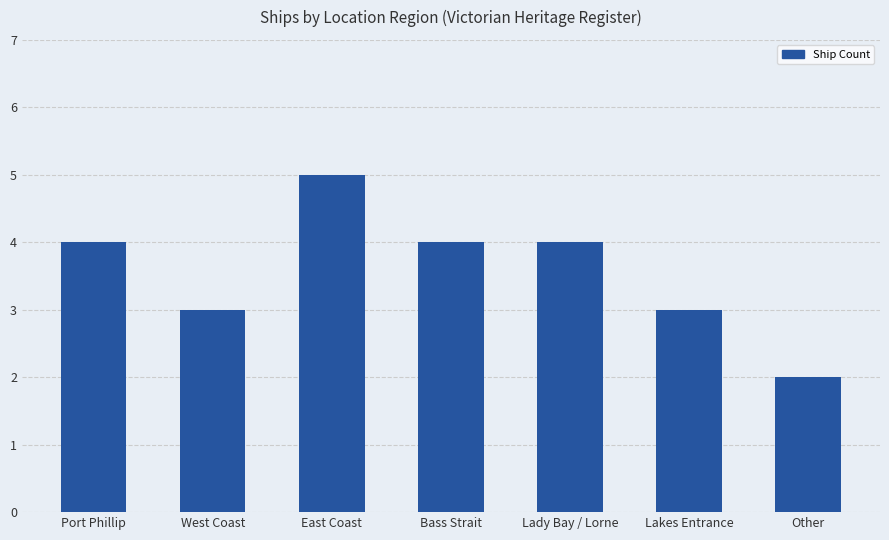

Between Lakes Entrance and East Coast, which is larger?

East Coast